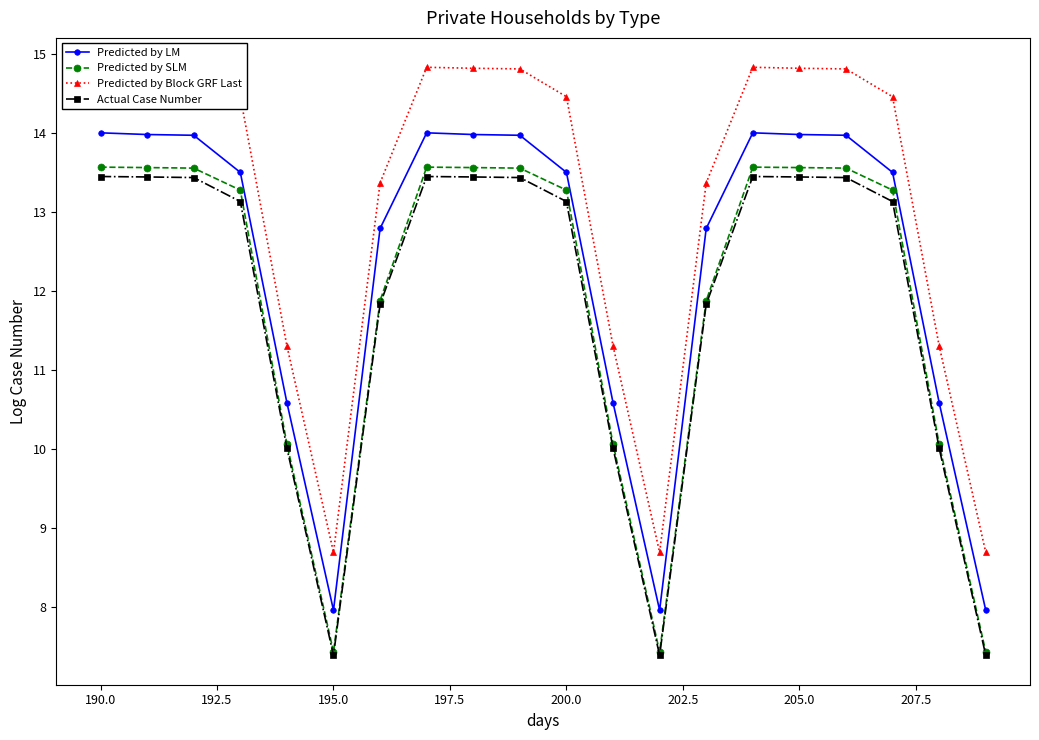

Is it true that Predicted by LM equals 8.0 at 195.0?

True